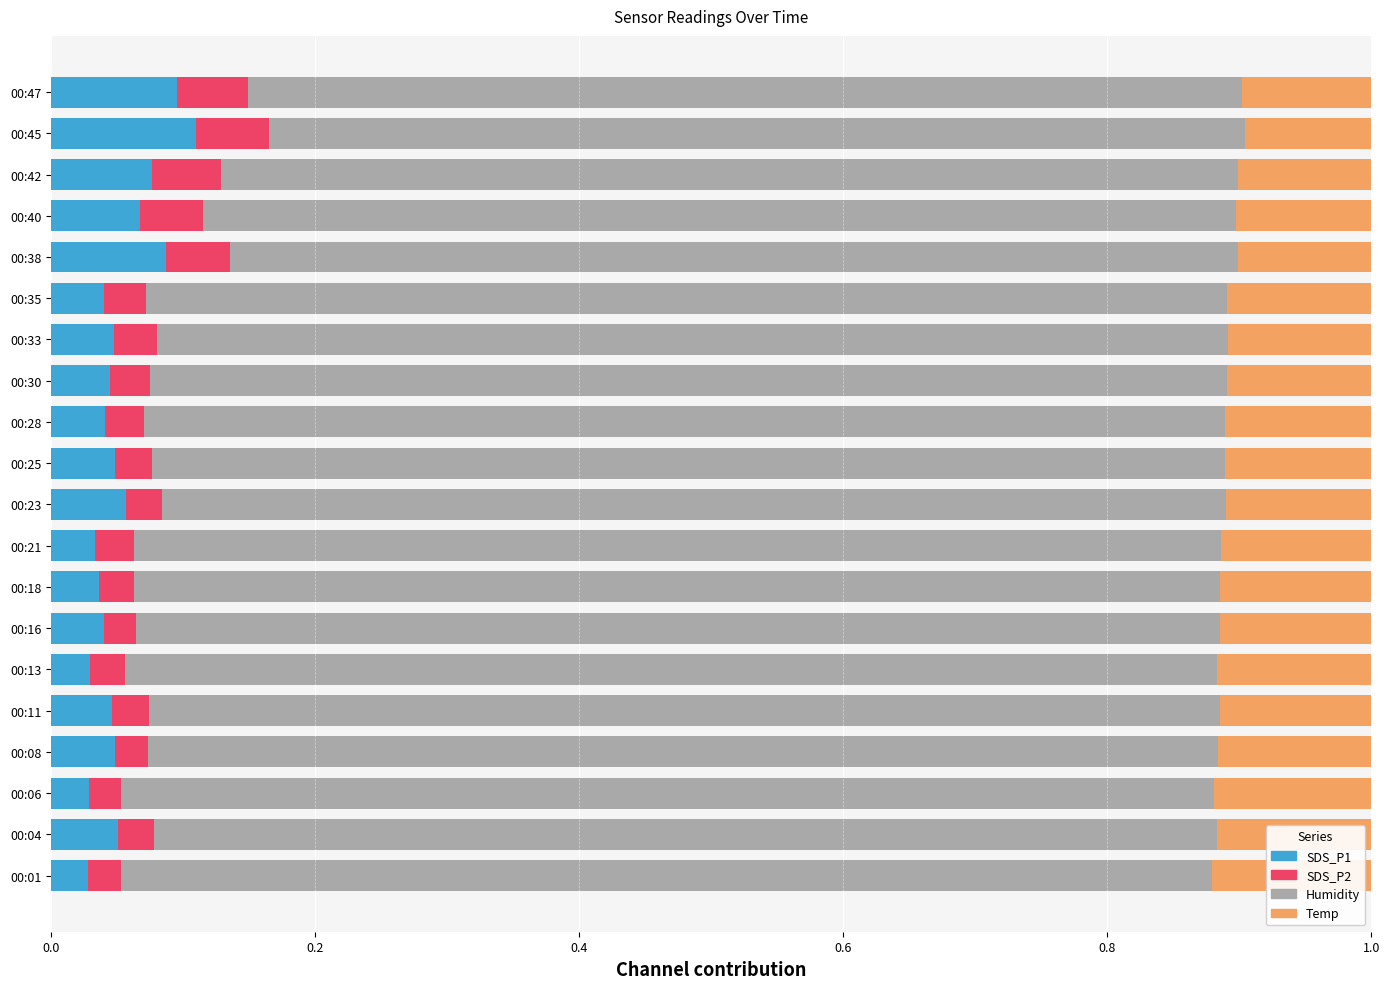

How many SDS_P1 values are between 0 and 1?

20